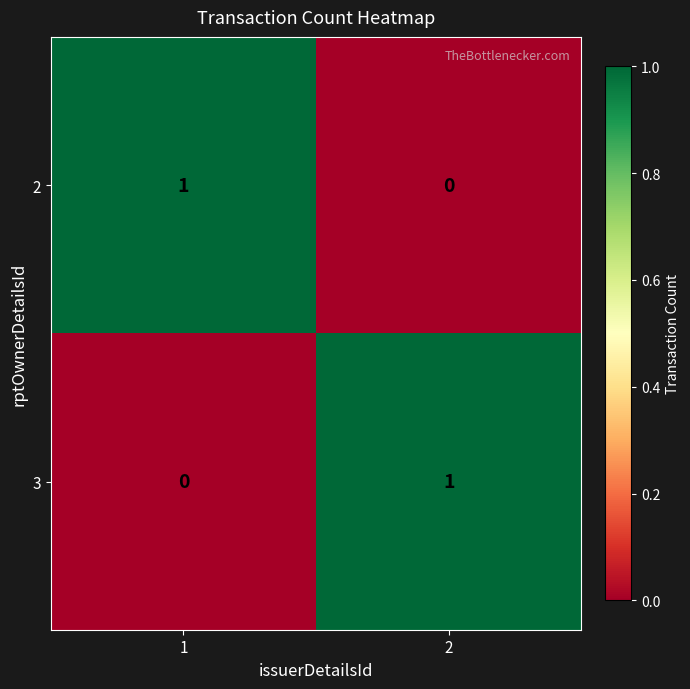

Reading left to right, list all the values displayed in this chart.

2: 1	0
3: 0	1